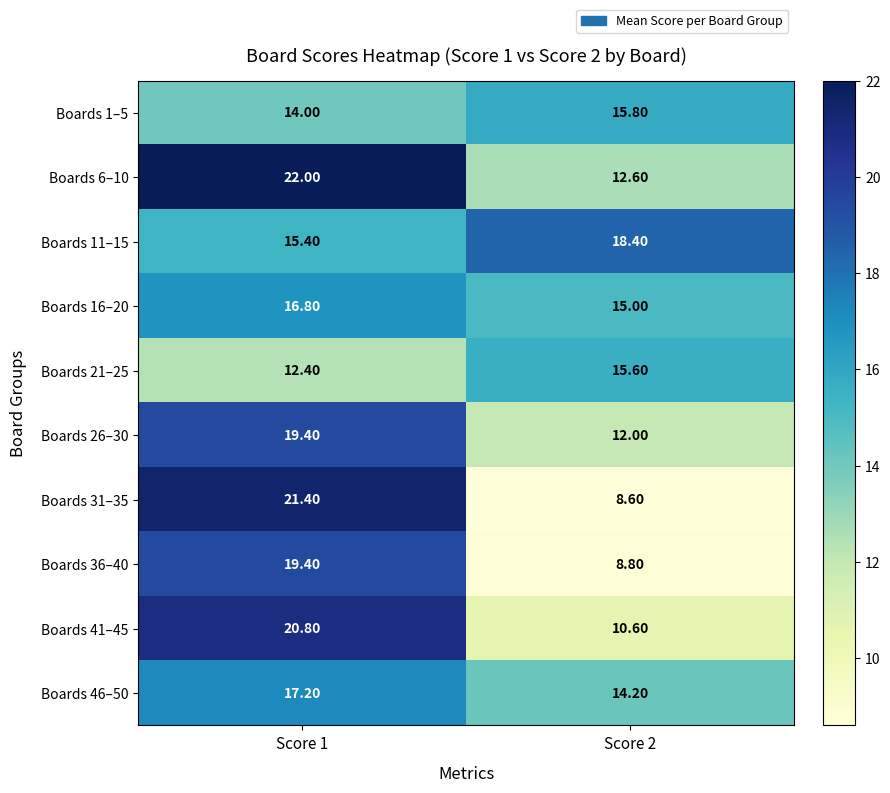

List the labels in order of Boards 1–5 value, largest first.

Score 2, Score 1